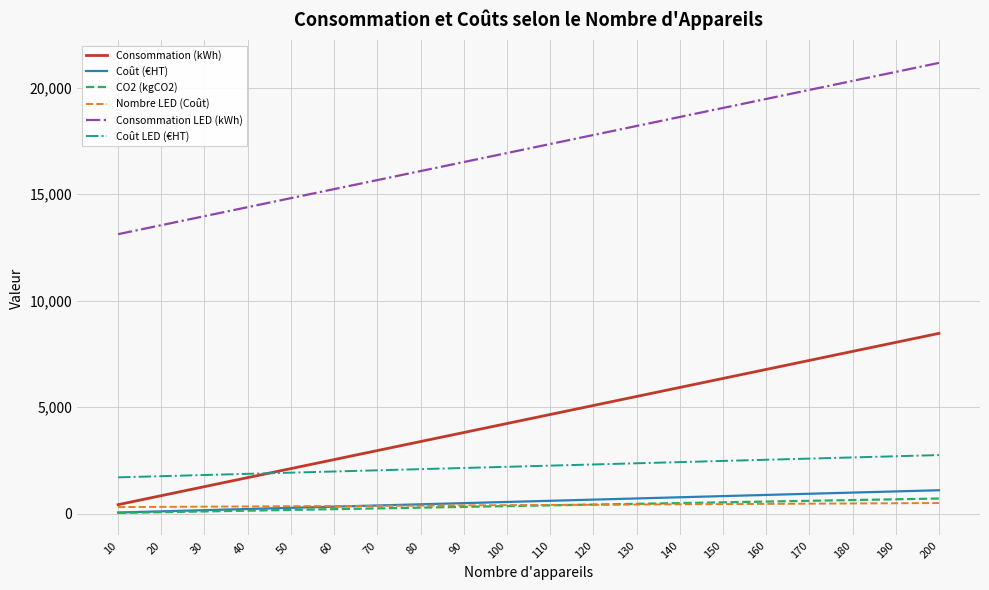

Which series has the largest total across all categories?

Consommation LED (kWh)